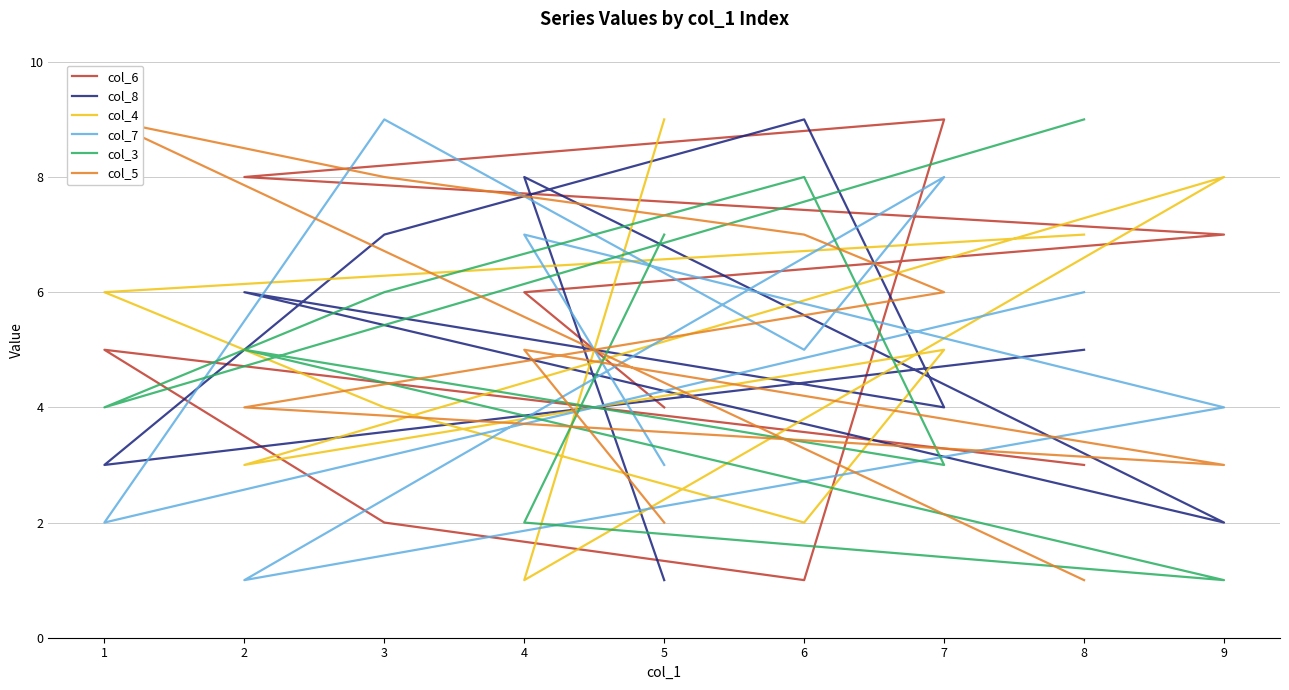

What are all the series names shown in the legend?

col_6, col_8, col_4, col_7, col_3, col_5